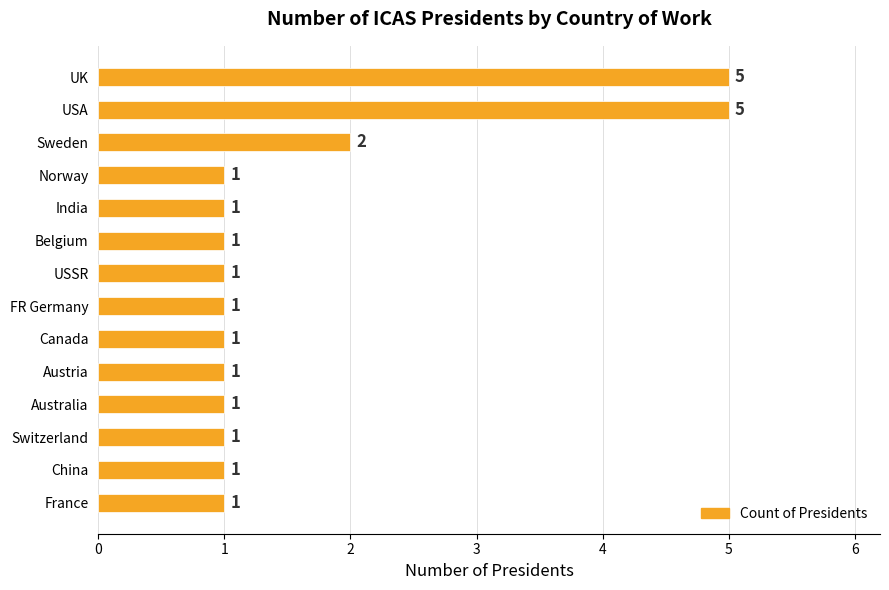

Count the values in the range 1 to 2.

12